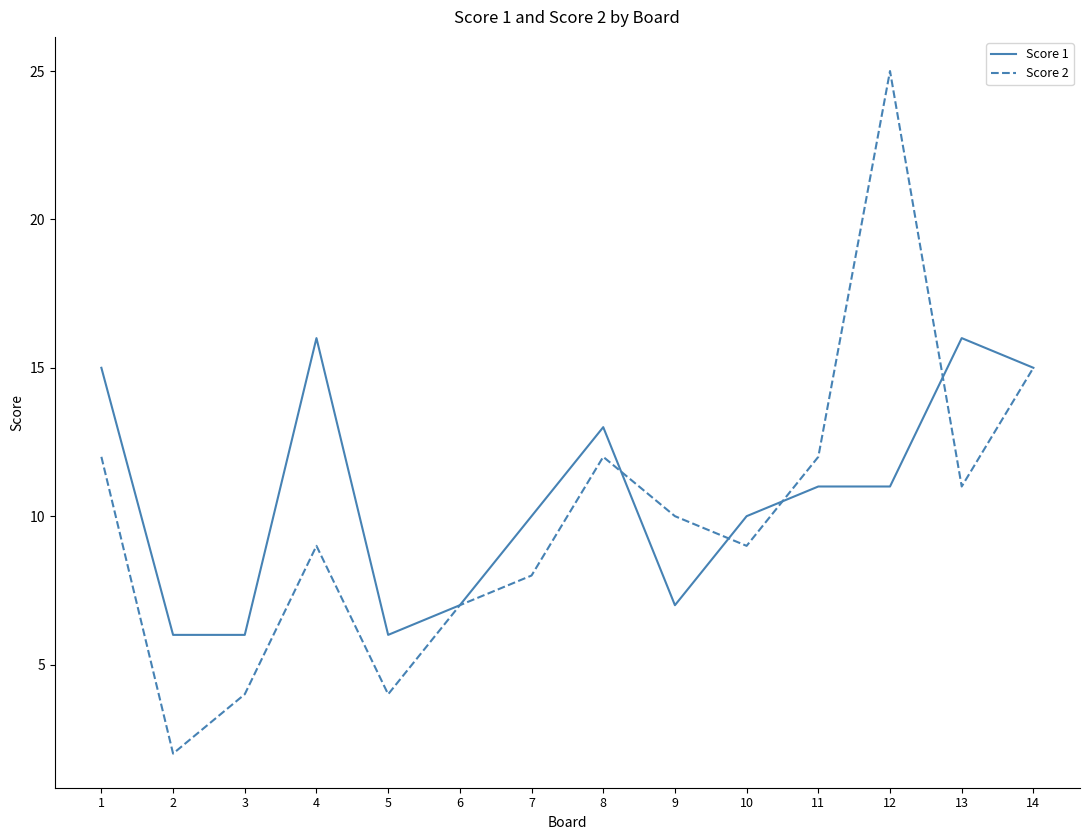

What is the difference between the maximum and minimum values in the Score 1 series?

10